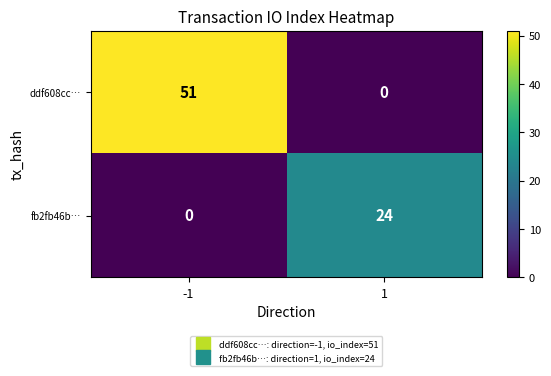

Reading right to left, transcribe all the data shown in this chart.

ddf608cc…: 1=0	-1=51
fb2fb46b…: 1=24	-1=0